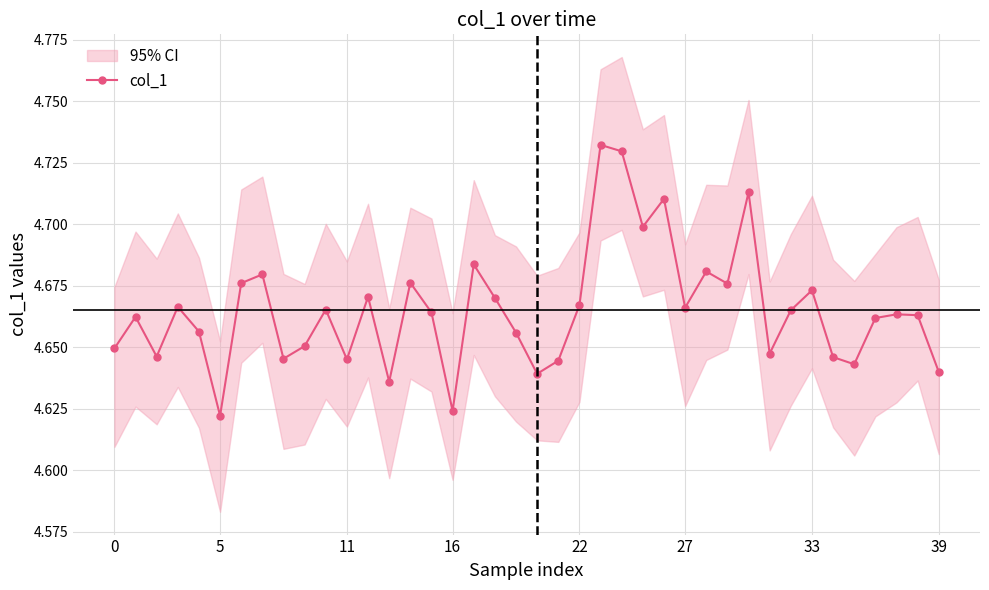

Approximately how many times larger is the value at 12 compared to 9?

1.0